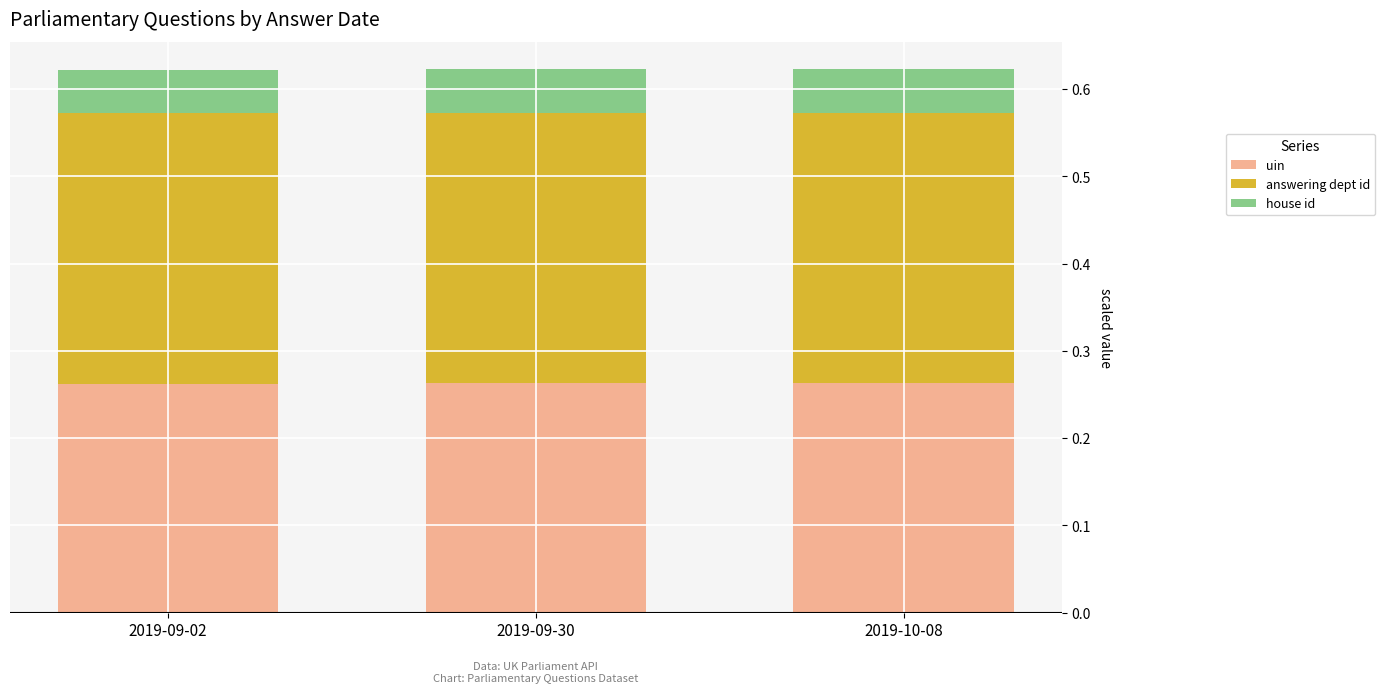

What is the sum of all uin values?

0.8